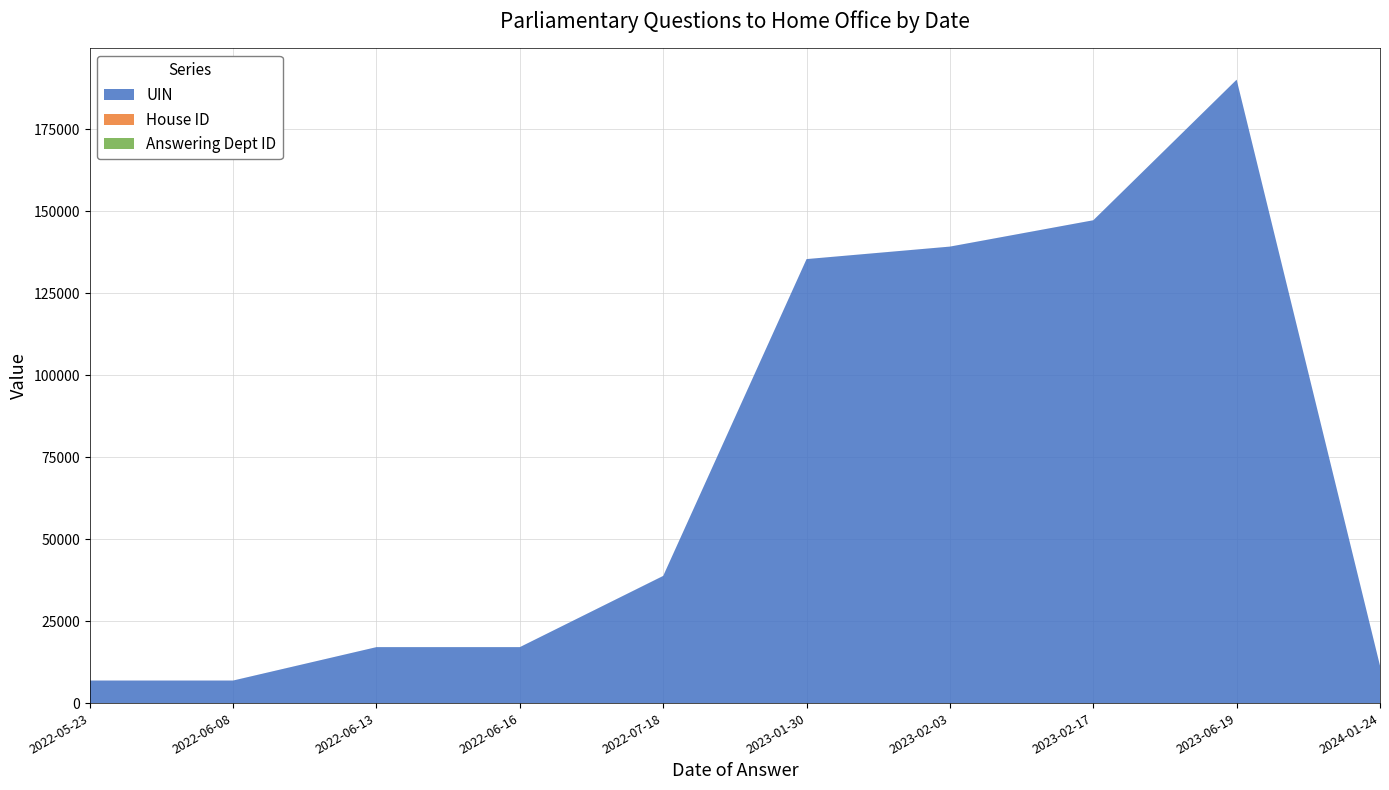

Reading left to right, transcribe all the data shown in this chart.

UIN: 6881	6882	17074	17075	38801	135451	139262	147297	190193	11407
House ID: 1	1	1	1	1	1	1	1	1	1
Answering Dept ID: 1	1	1	1	1	1	1	1	1	1